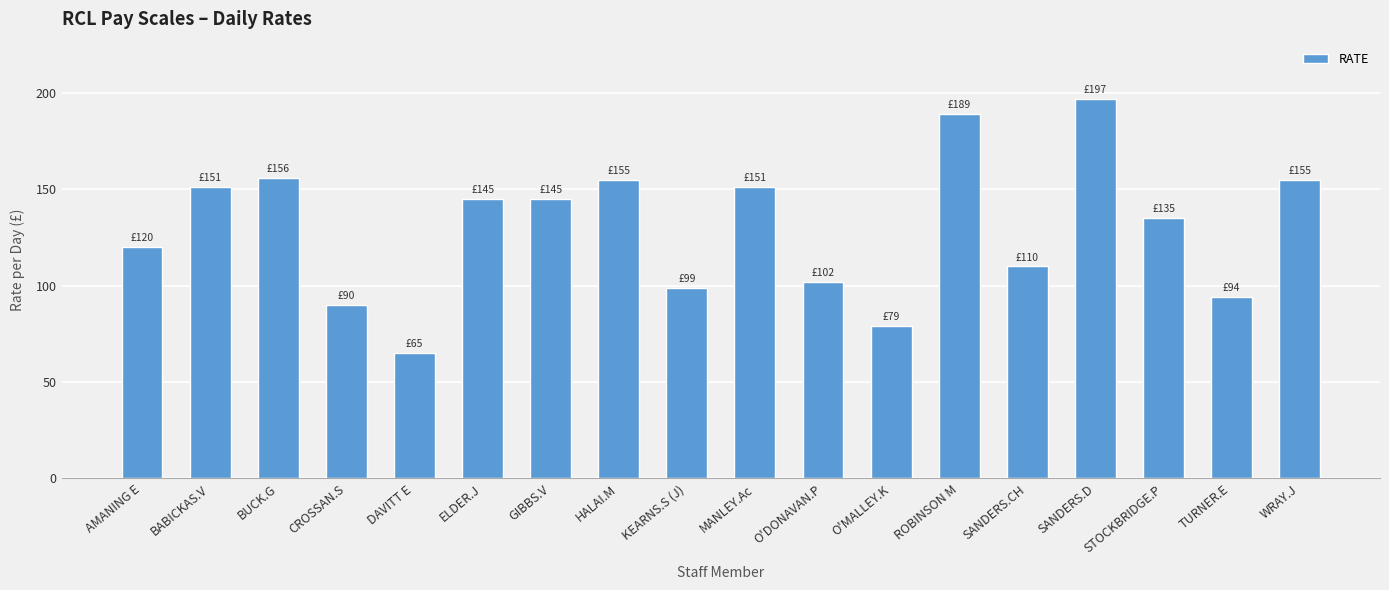

The chart shows a value of 197 at SANDERS.D. True or false?

True